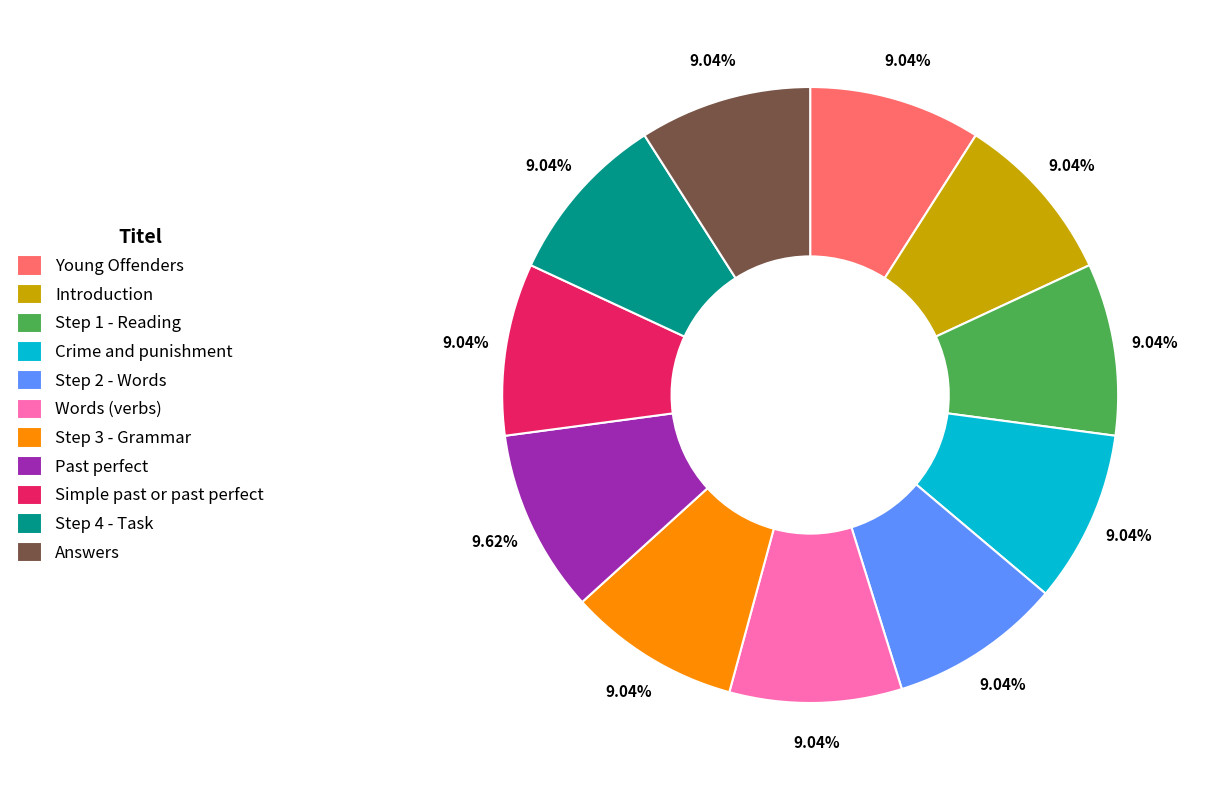

To the nearest percent, what is the combined percentage of Words (verbs) and Crime and punishment?

18%